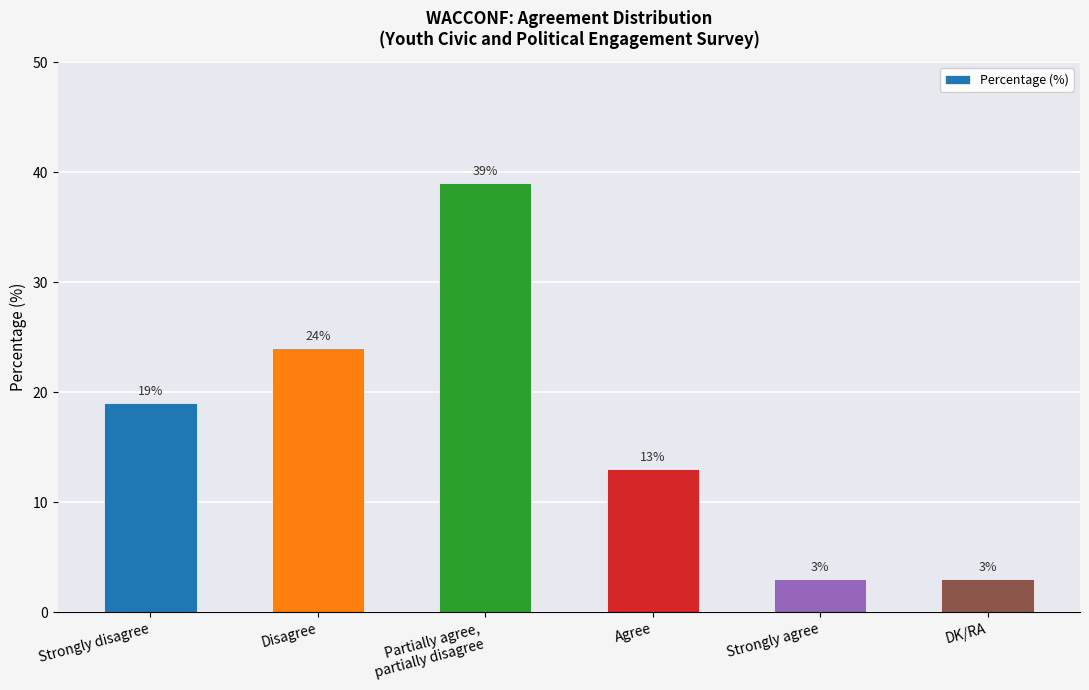

Between Agree and Disagree, which is larger?

Disagree